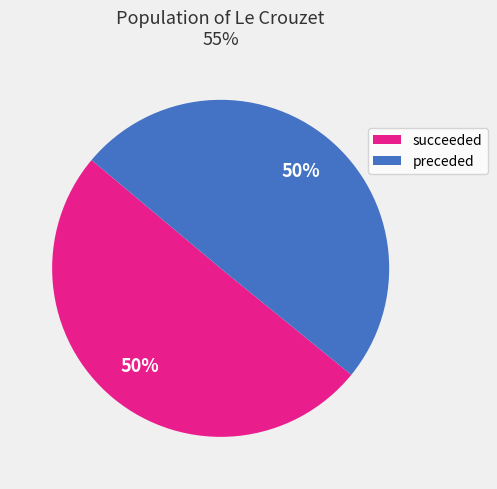

To the nearest percent, what is the average slice percentage?

50%